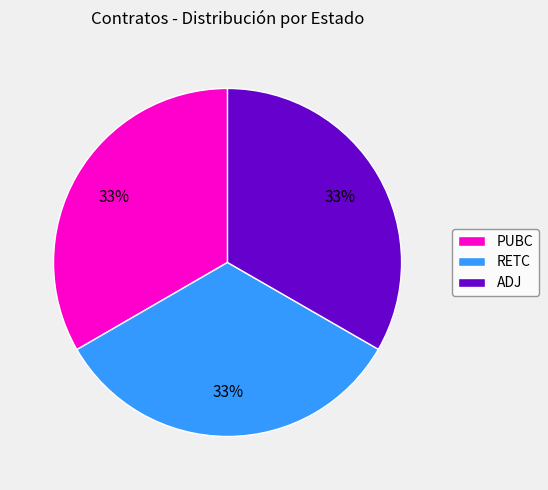

Is there a majority slice in this chart?

No